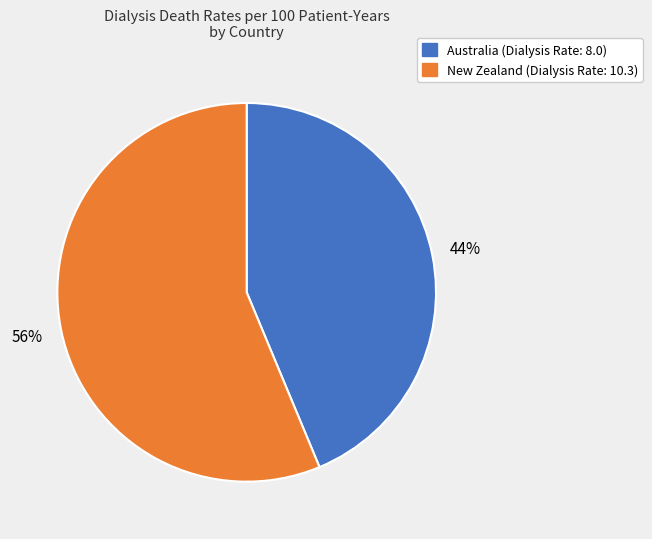

Approximately how many times larger is the value at Australia (Dialysis Rate: 8.0) compared to New Zealand (Dialysis Rate: 10.3)?

0.8